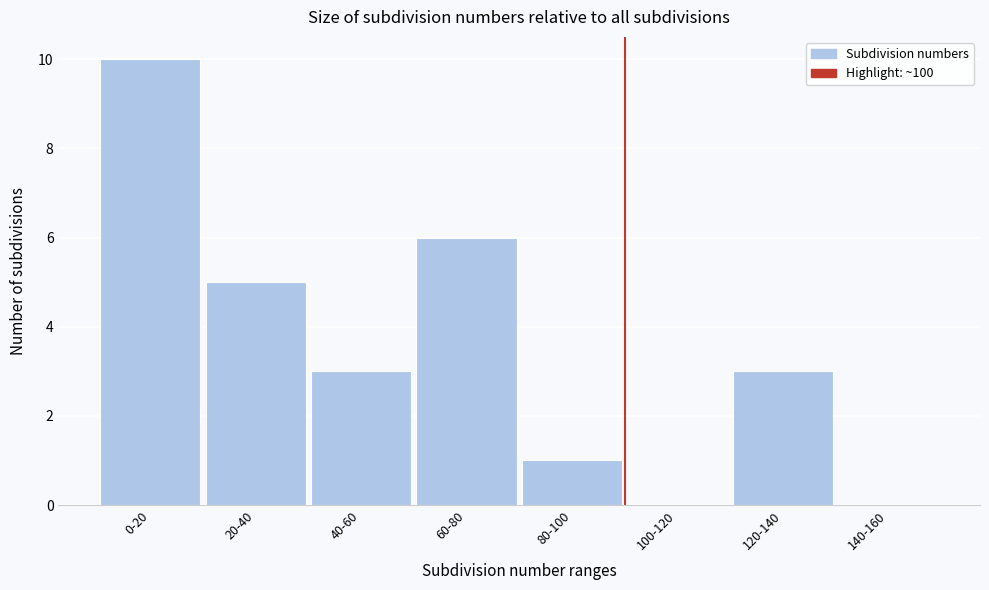

Reading left to right, what are all the values shown in this chart?

0-20=10	20-40=5	40-60=3	60-80=6	80-100=1	100-120=0	120-140=3	140-160=0